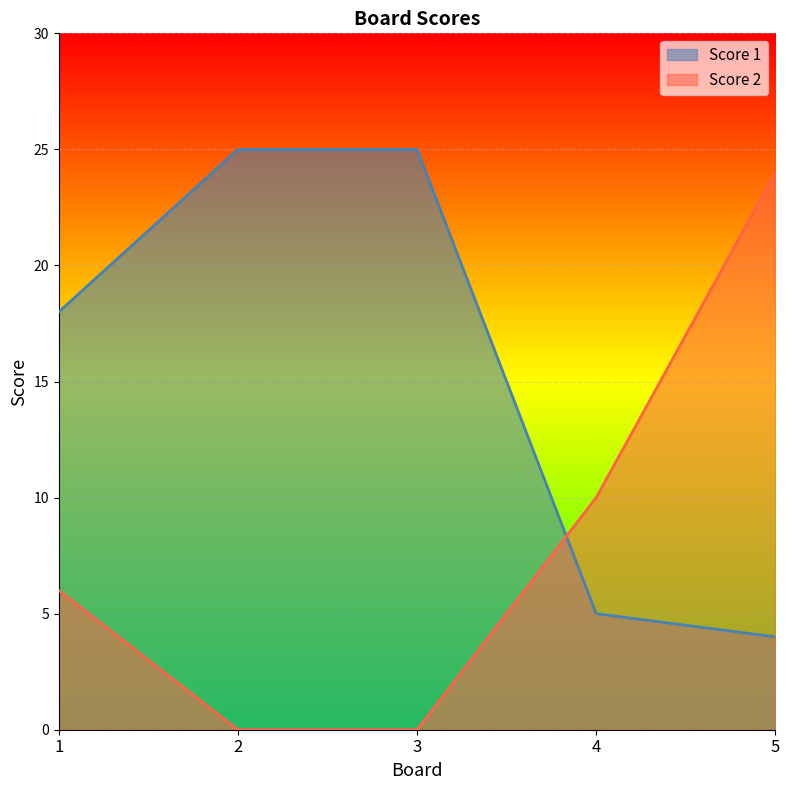

True or false: Score 2 and Score 1 cross at least once.

True